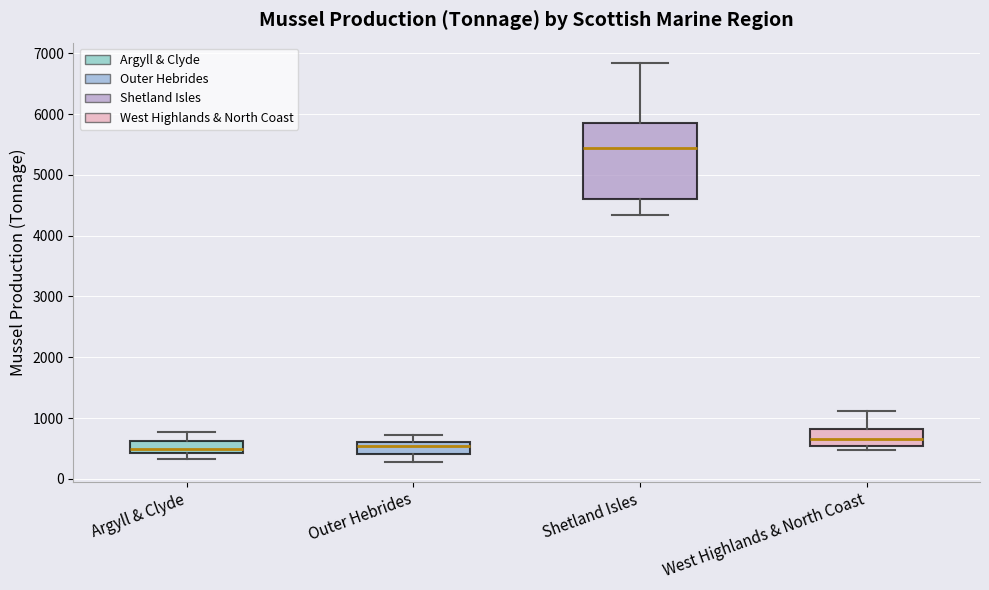

Reading left to right, transcribe this box plot: for each box, give where its median line is, the range the box spans, and where its two whiskers end, as read against the y-axis. The values are not printed on the chart, so give them approximately, as read against the axis.

Argyll & Clyde: median 500, box 400 to 600, whiskers 300 to 800
Outer Hebrides: median 500, box 400 to 600, whiskers 300 to 700
Shetland Isles: median 5400, box 4600 to 5900, whiskers 4300 to 6900
West Highlands & North Coast: median 700, box 500 to 800, whiskers 500 (just below the box's lower edge) to 1100